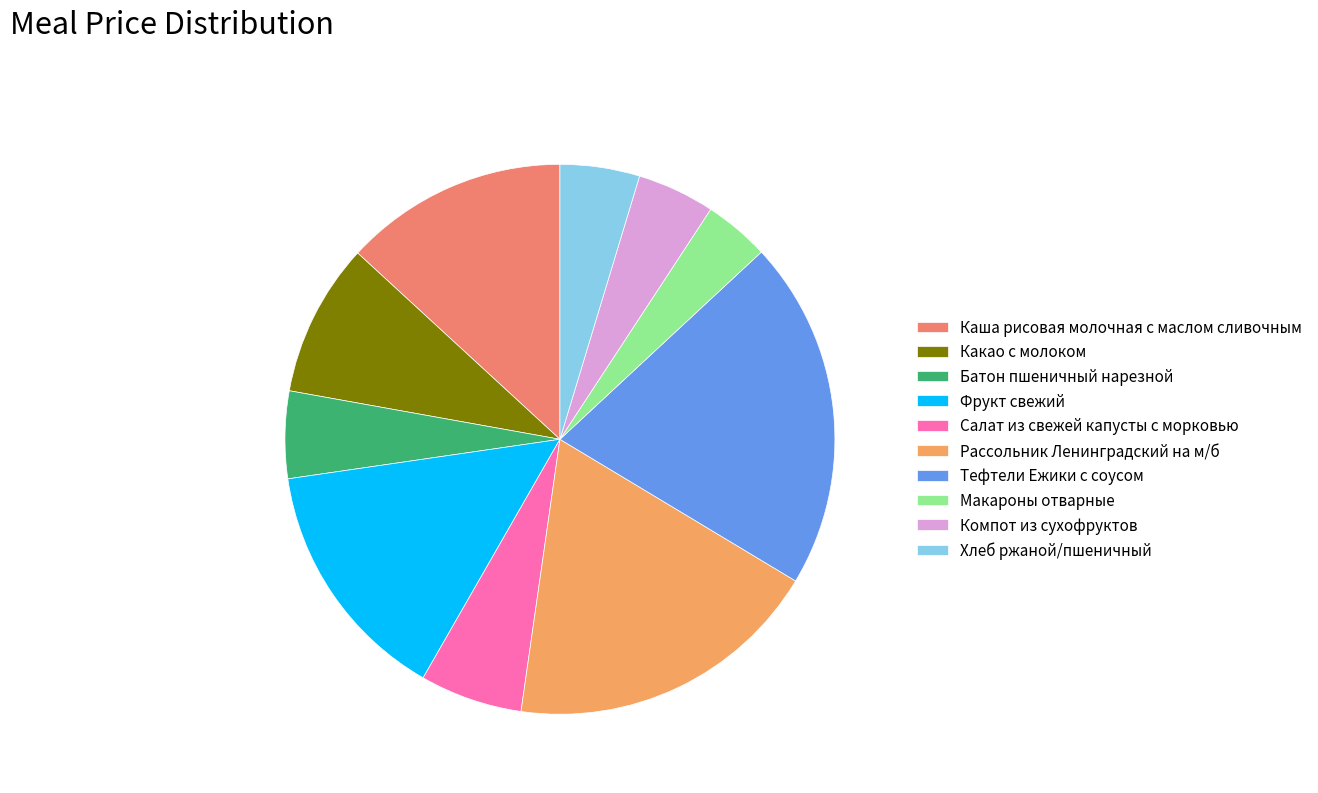

Which category has the smallest portion of the pie?

Макароны отварные